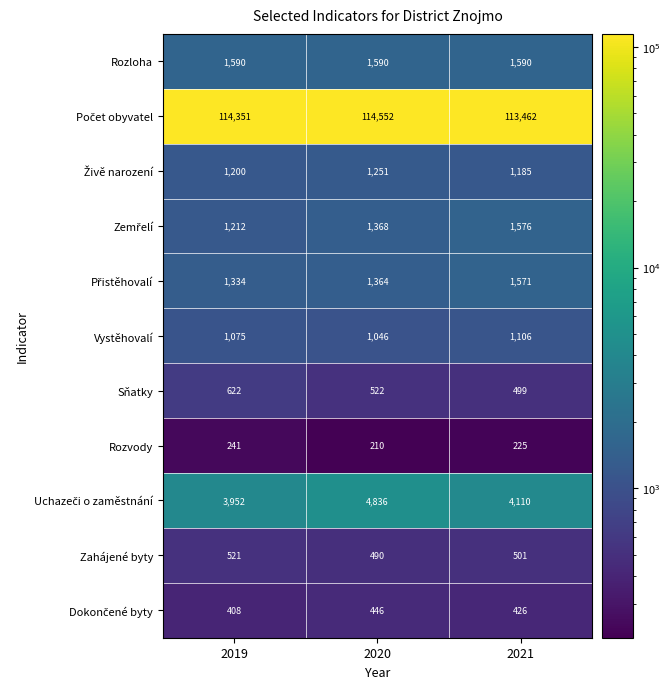

What is the minimum value for Vystěhovalí?

1046